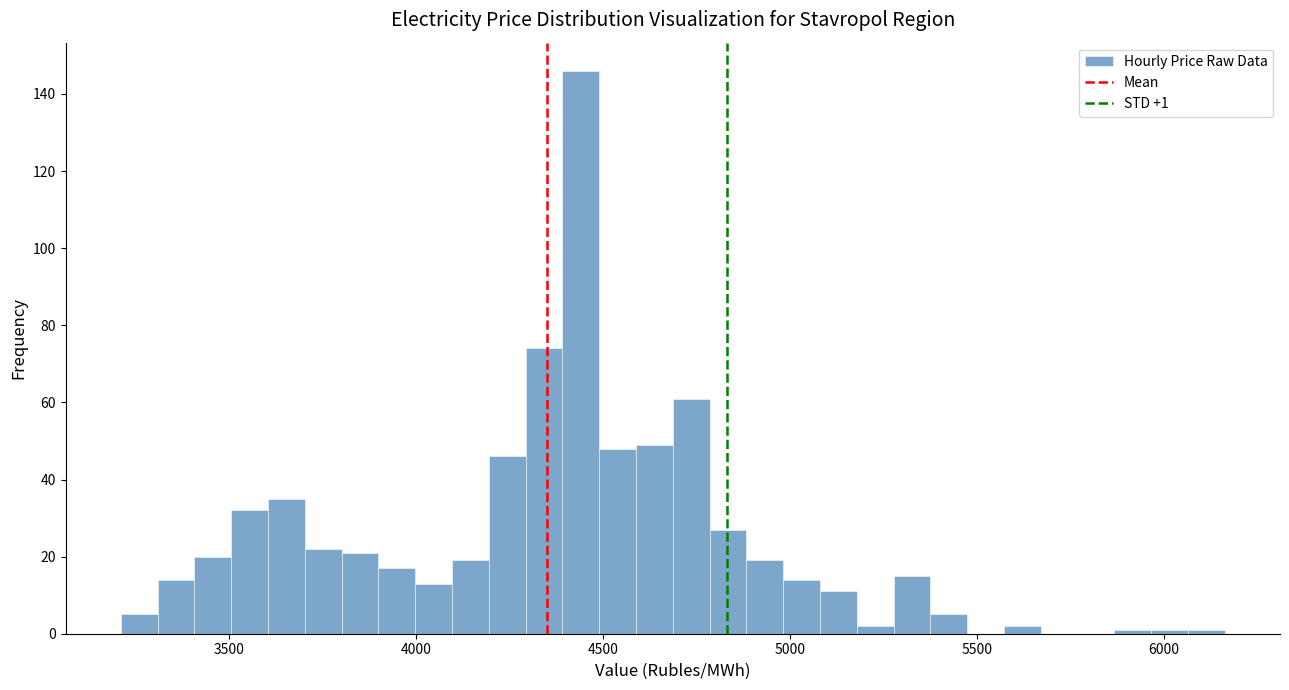

Around what value on the x-axis is the tallest bar? Give the approximate position of its centre, as read against the axis.

4450